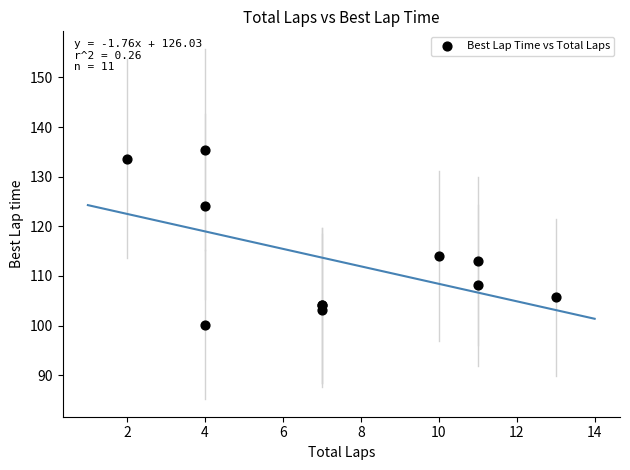

What Y value in the scatter plot is closest to 117?

114.1